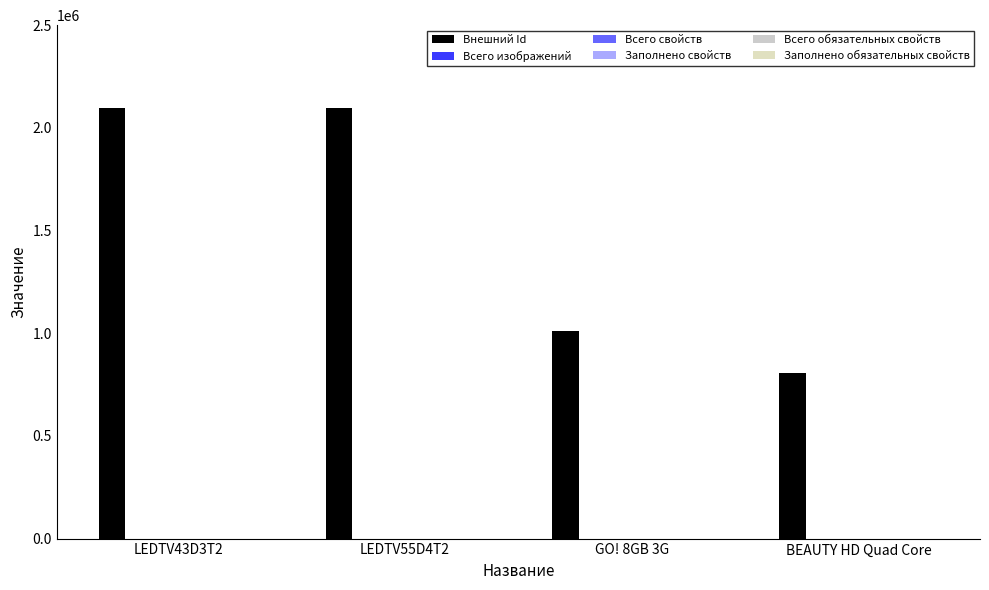

Count the number of categories in the chart.

4